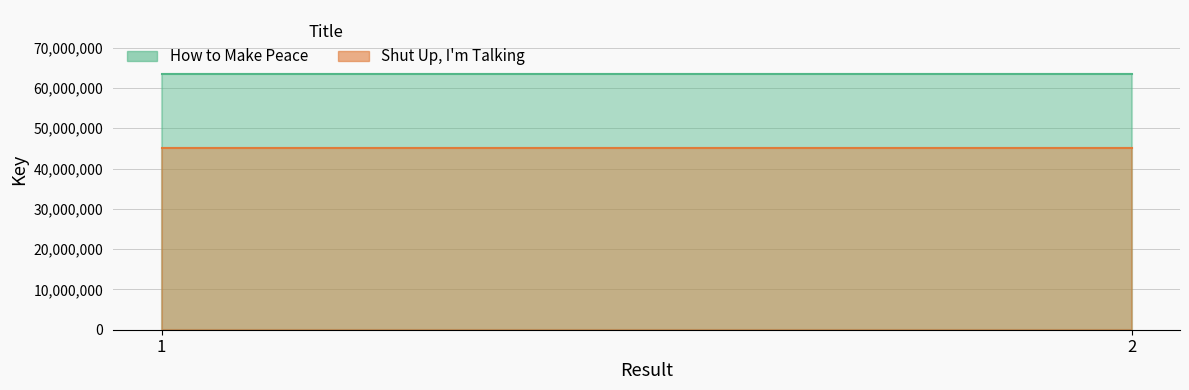

What are all the series names shown in the legend?

How to Make Peace, Shut Up, I'm Talking